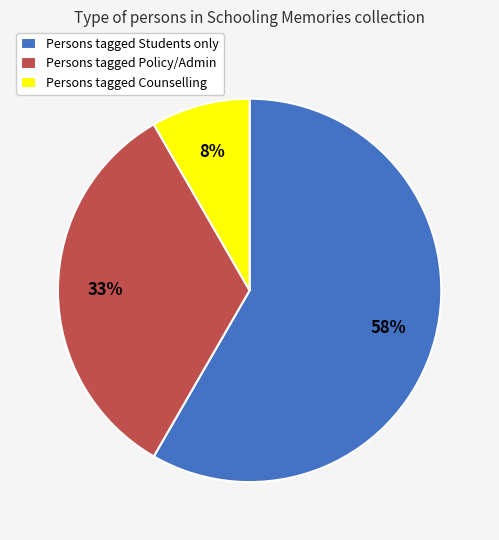

Rank the categories by value from lowest to highest.

Persons tagged Counselling, Persons tagged Policy/Admin, Persons tagged Students only